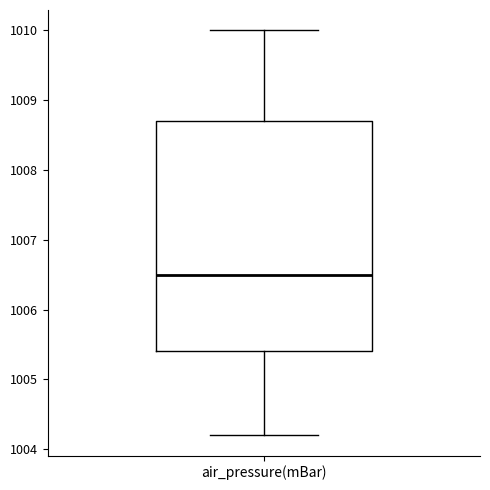

Where does the median line of the box for air_pressure(mBar) sit on the y-axis? The values are not printed on the chart, so give them approximately, as read against the axis.

1006.5